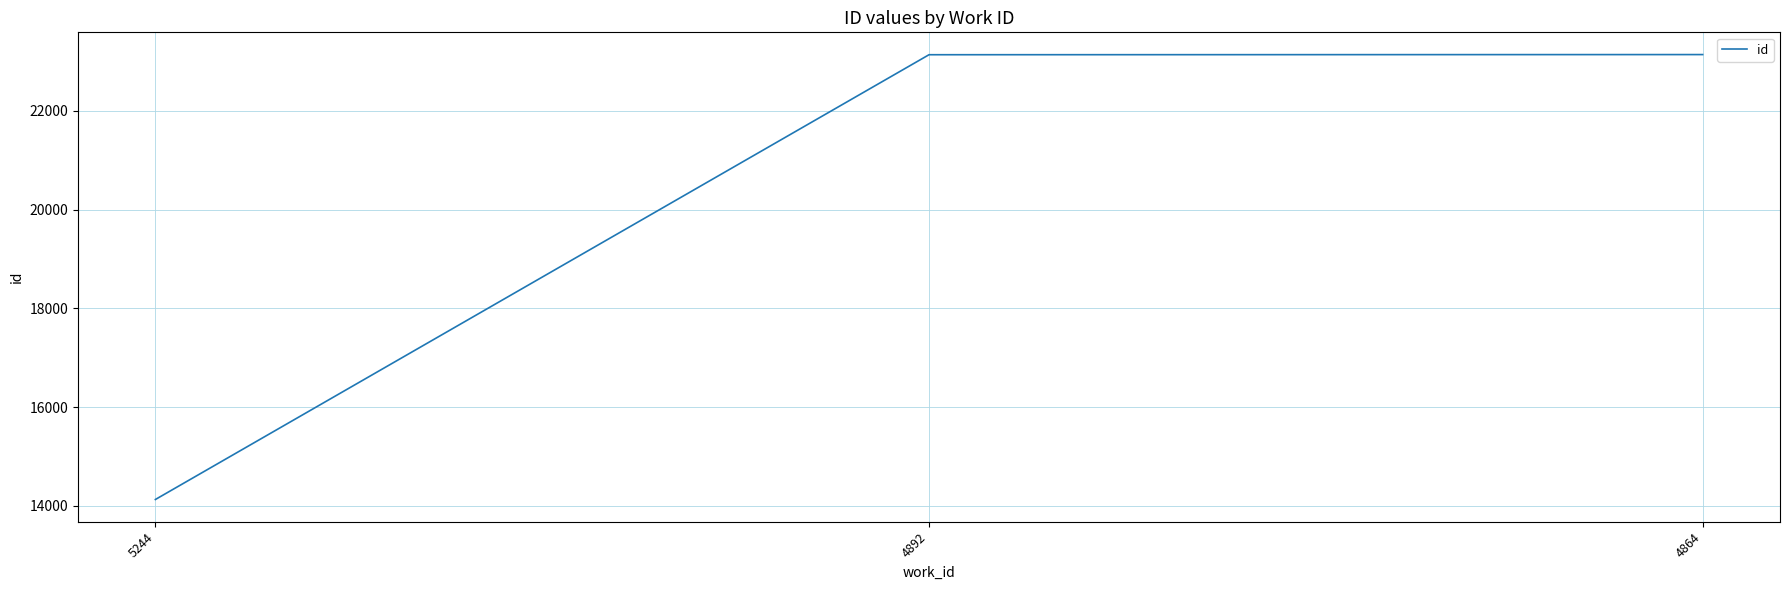

True or false: the data shows 32916 at 4892.

False